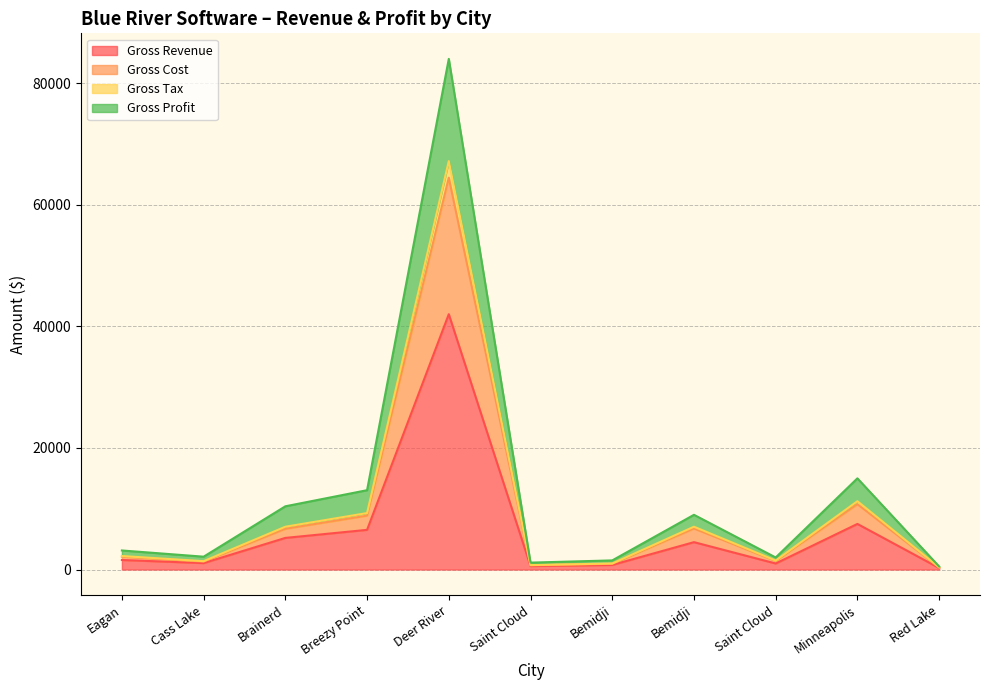

True or false: Gross Revenue has more than 2 points higher than both neighbors.

True